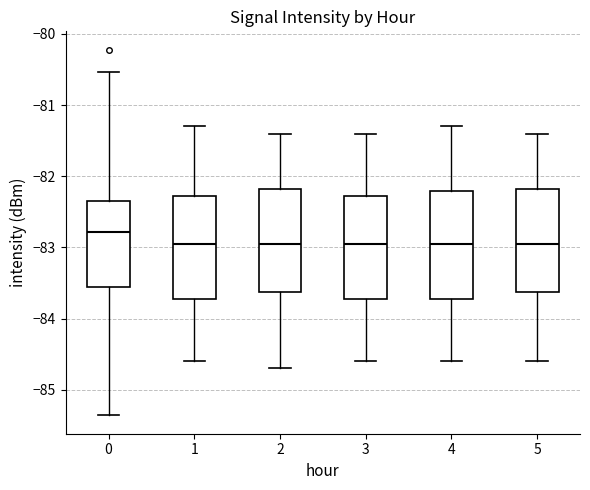

Reading left to right, transcribe this box plot: for each box, give where its median line is, the range the box spans, and where its two whiskers end, as read against the y-axis. The values are not printed on the chart, so give them approximately, as read against the axis.

0: median -82.8, box -83.6 to -82.3, whiskers -85.4 to -80.5
1: median -82.9, box -83.7 to -82.3, whiskers -84.6 to -81.3
2: median -82.9, box -83.6 to -82.2, whiskers -84.7 to -81.4
3: median -82.9, box -83.7 to -82.3, whiskers -84.6 to -81.4
4: median -82.9, box -83.7 to -82.2, whiskers -84.6 to -81.3
5: median -82.9, box -83.6 to -82.2, whiskers -84.6 to -81.4